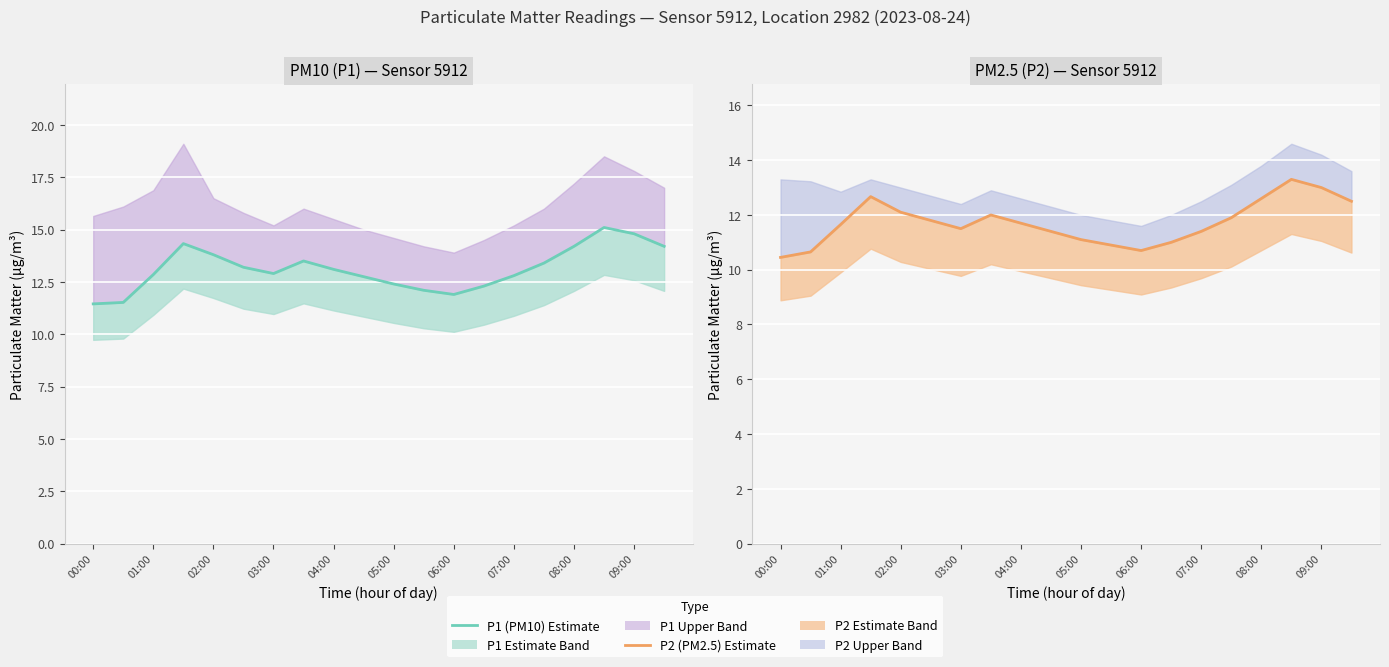

What is the total value across all series at 05:00?

25.0